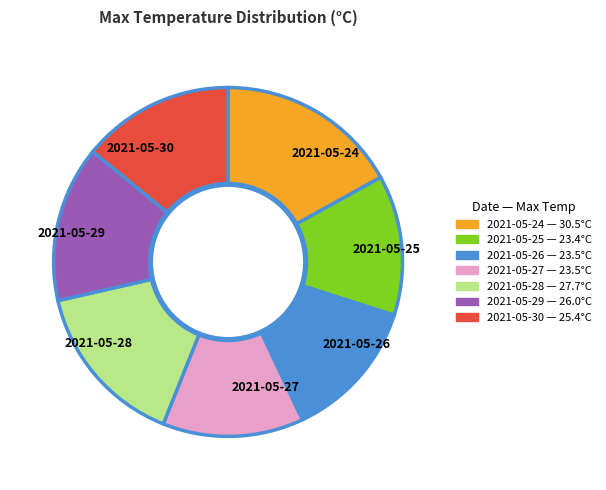

What is the largest slice in the pie chart?

2021-05-24